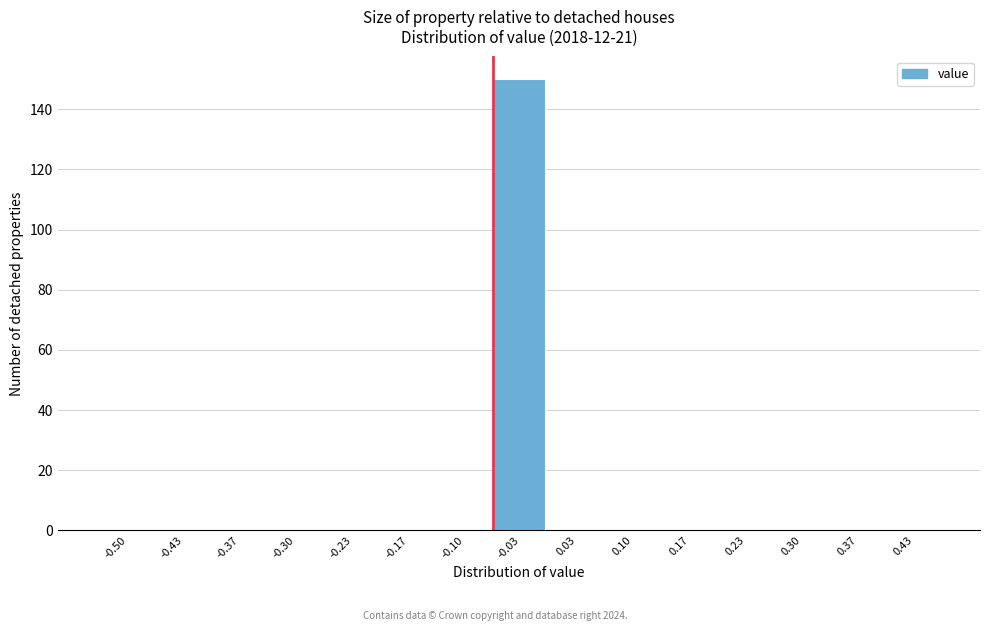

Reading left to right, what are all the values shown in this chart?

-0.50=0	-0.43=0	-0.37=0	-0.30=0	-0.23=0	-0.17=0	-0.10=0	-0.03=150	0.03=0	0.10=0	0.17=0	0.23=0	0.30=0	0.37=0	0.43=0